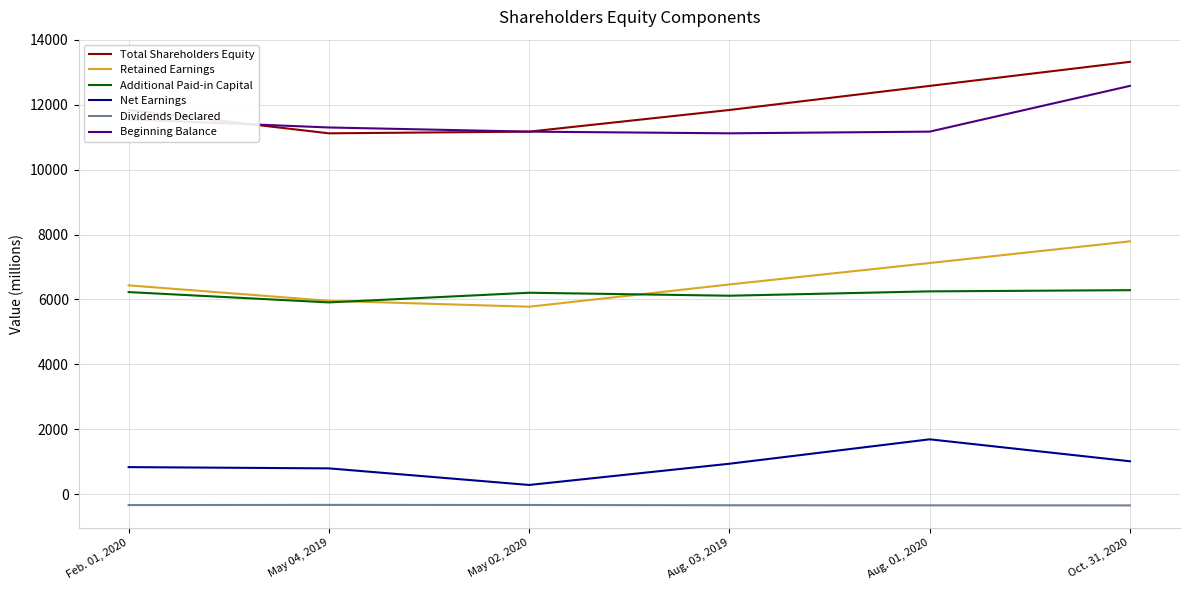

What is the sum of all Total Shareholders Equity values?

71852